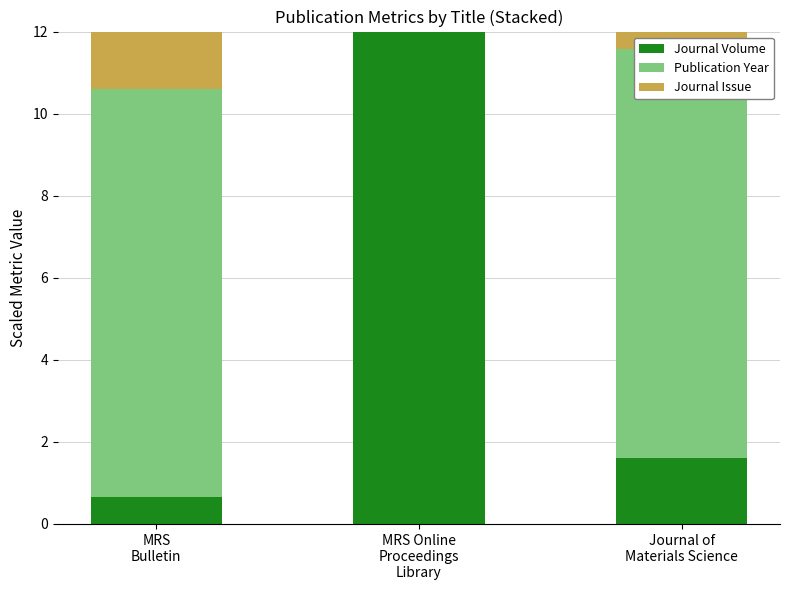

What is the average value of the Journal Issue series?

8.0